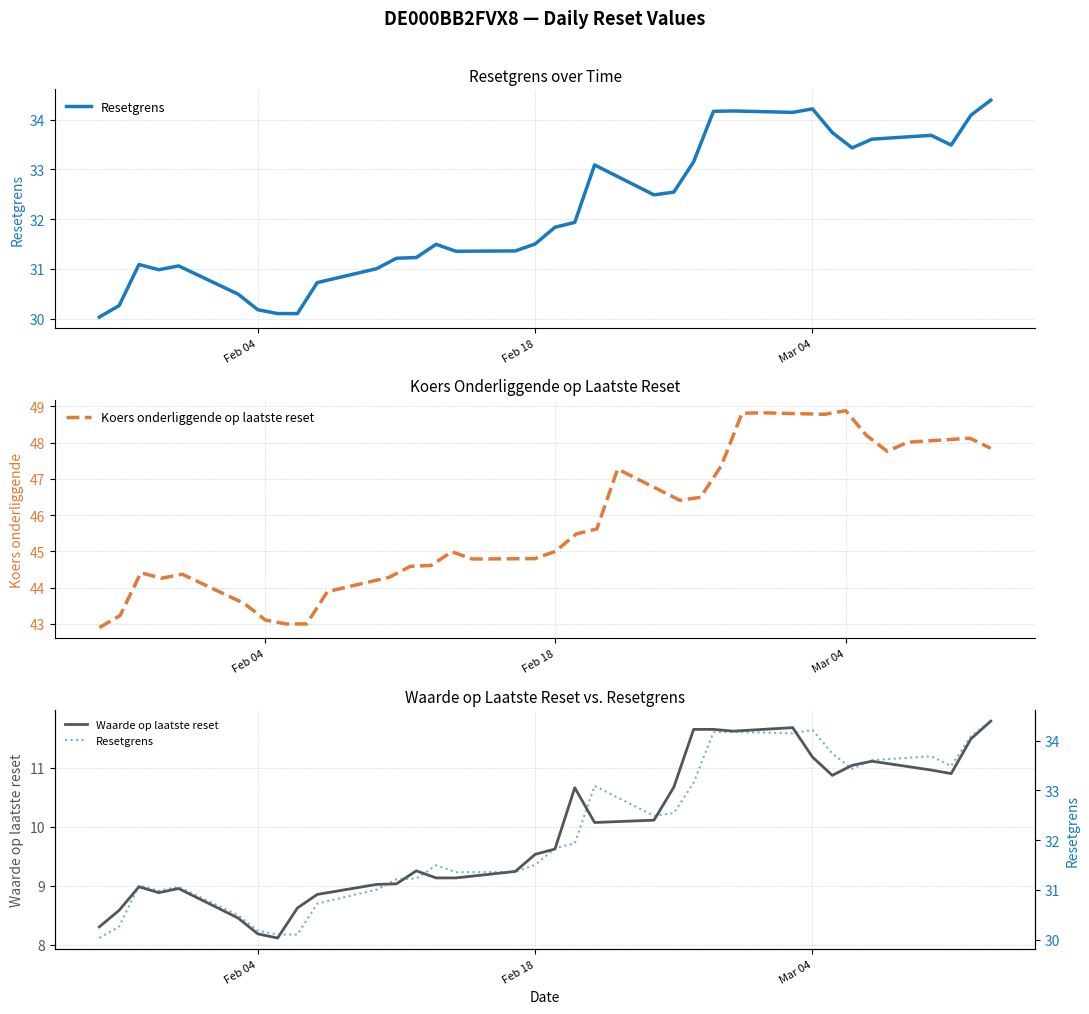

Is this an area chart (filled region under the line)?

No